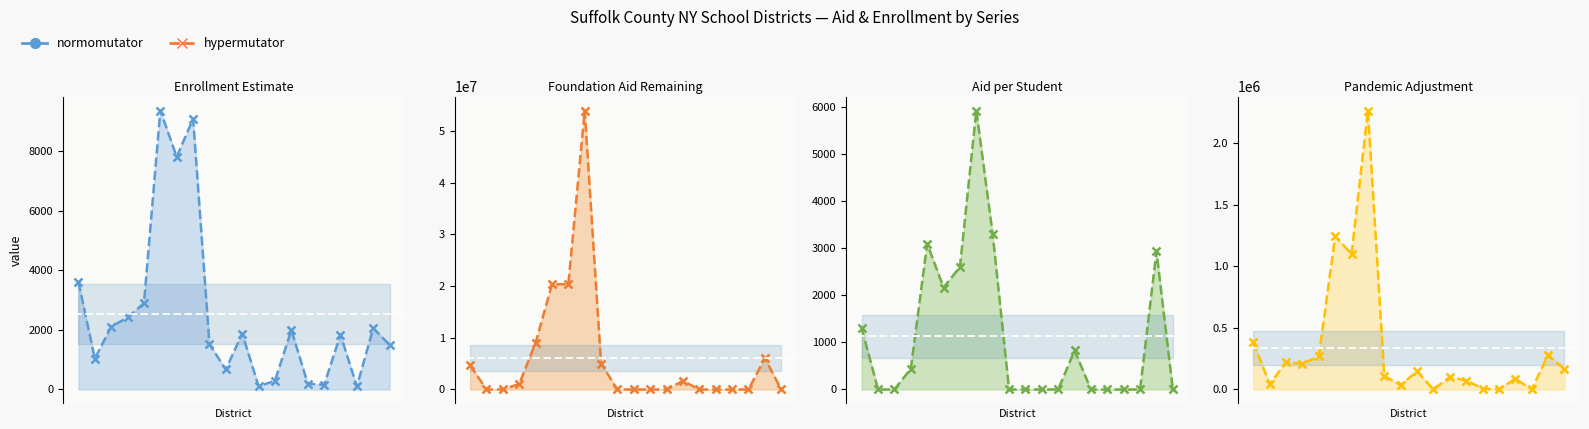

How many data points in Pandemic Adjustment Cut are less than 147800?

10